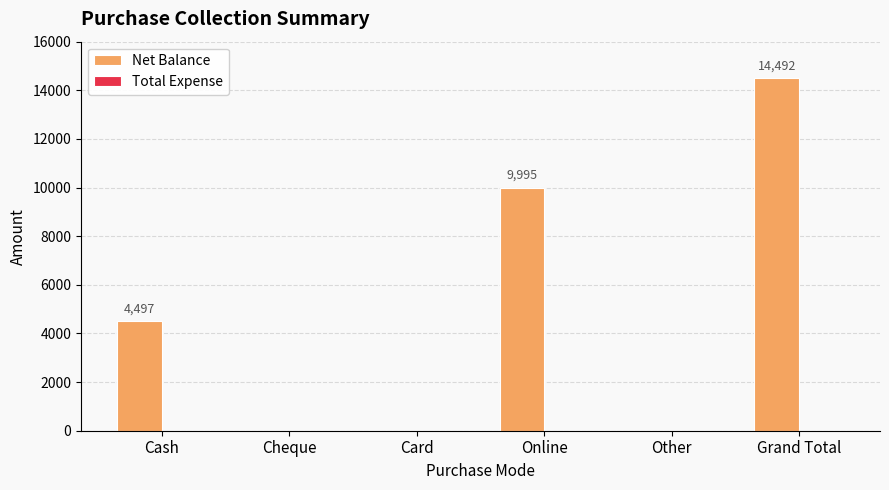

What is the ratio of the value at Grand Total to the value at Online?

1.4